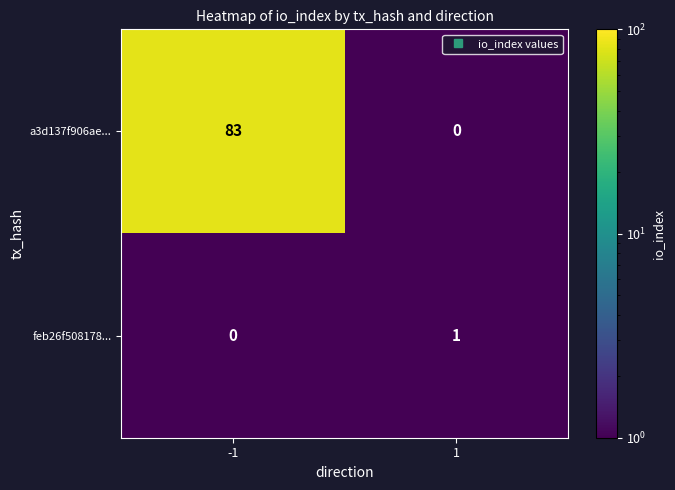

What is the maximum value for a3d137f906ae...?

83